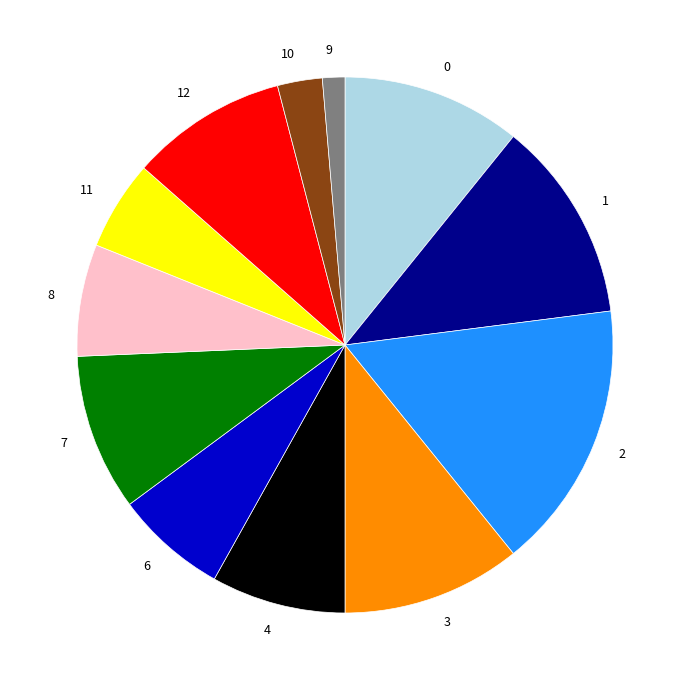

Is 9 the majority of the pie?

No